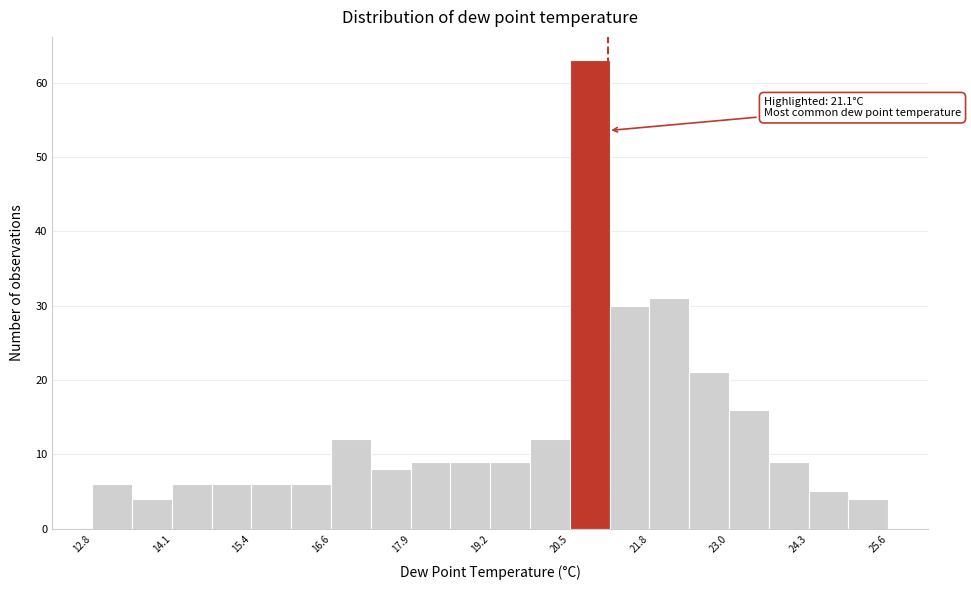

Read against the x-axis, roughly where is the centre of the tallest bar?

20.8